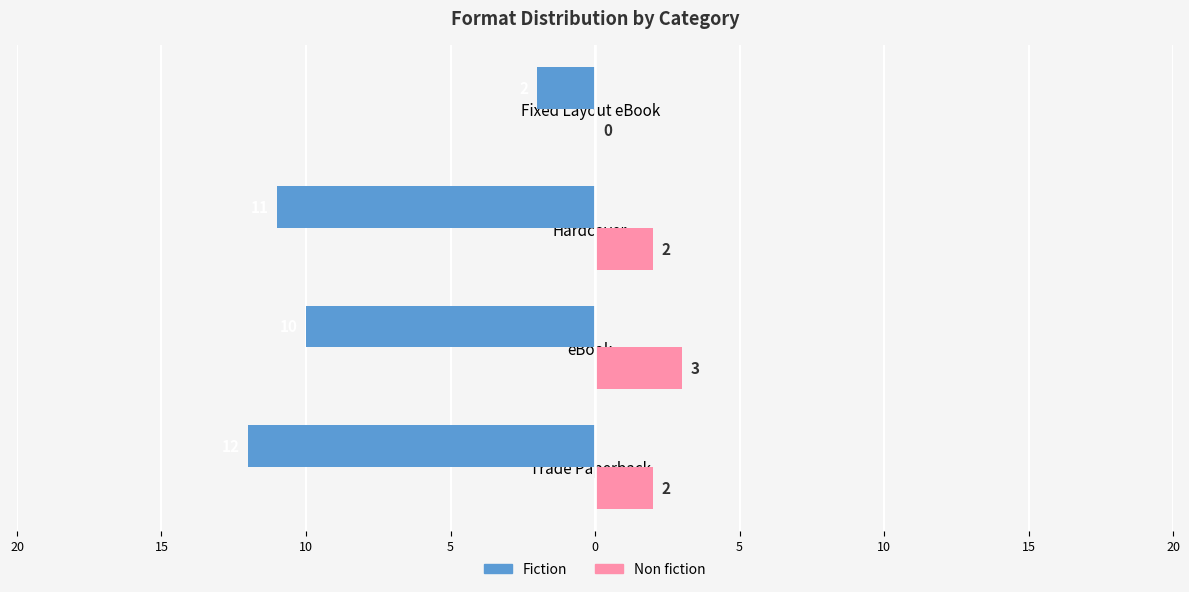

Reading left to right, extract all data points from this chart.

Fiction: -12	-10	-11	-2
Non fiction: 2	3	2	0